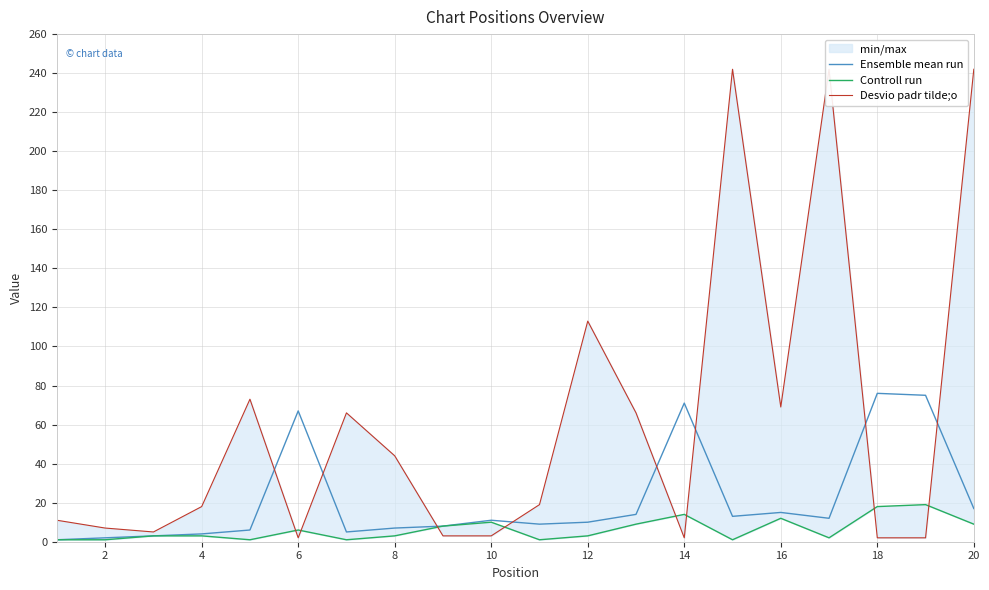

True or false: Controll run has more than 2 interior local peaks.

True